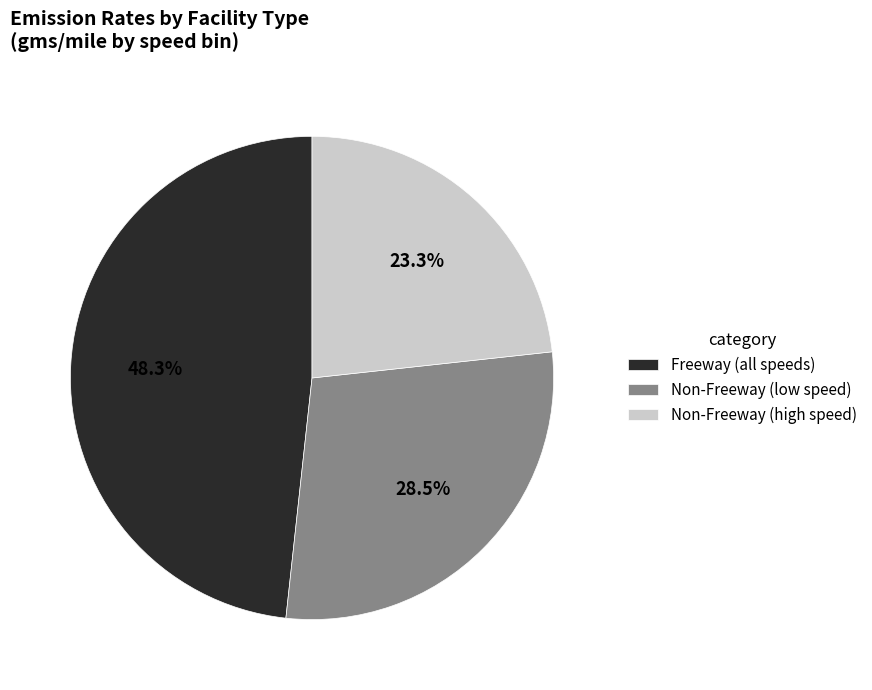

Does Freeway (all speeds) represent more than half of the total?

No